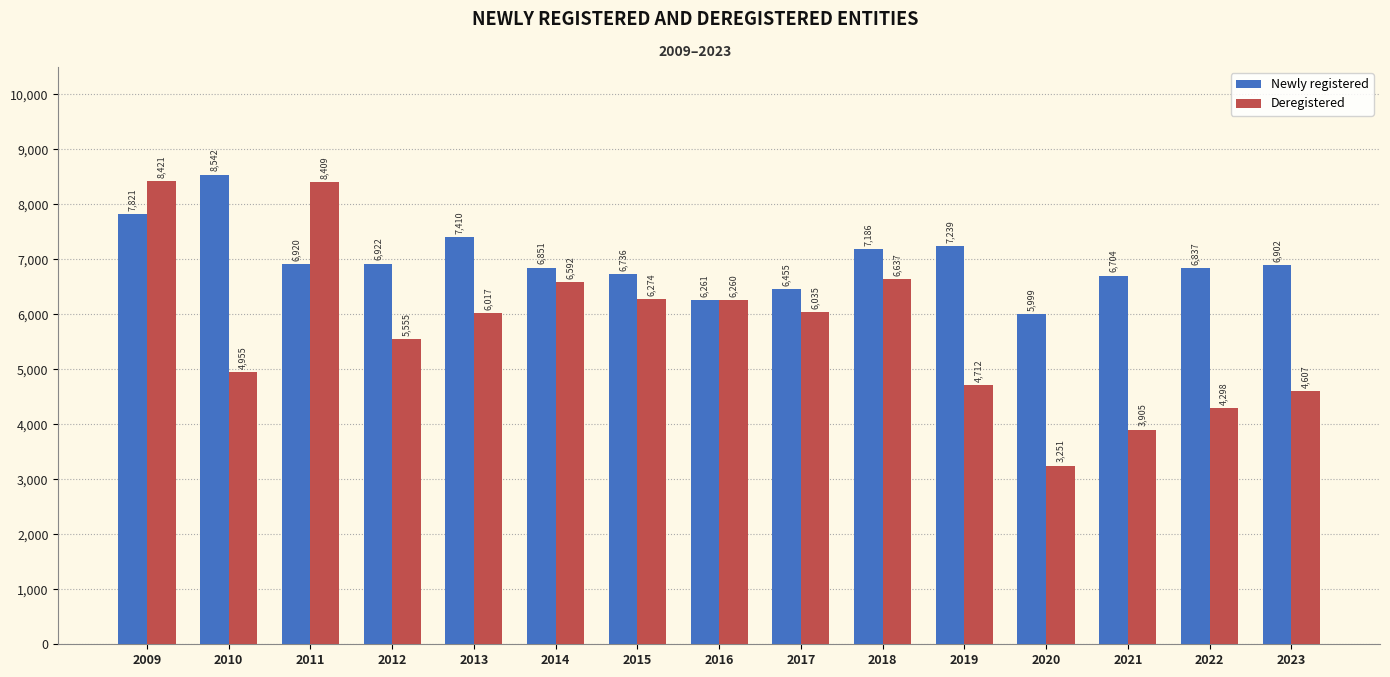

The value of Deregistered at 2015 is 6274. True or false?

True